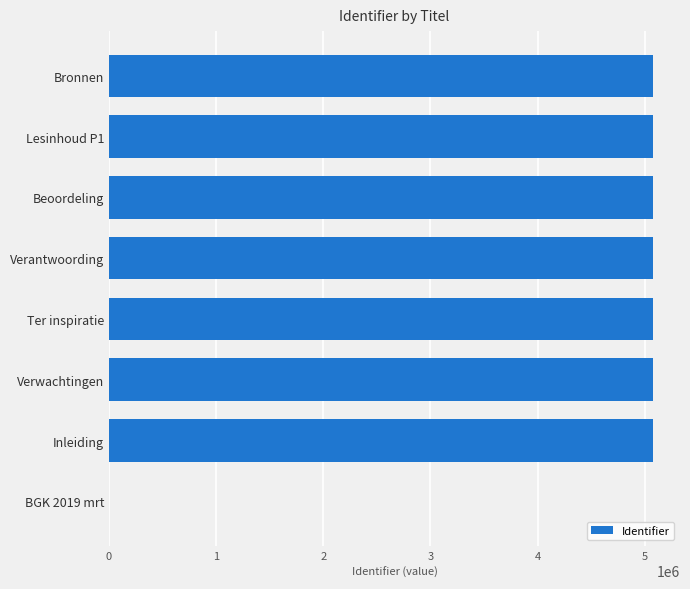

The value at Inleiding is 1156212. True or false?

False